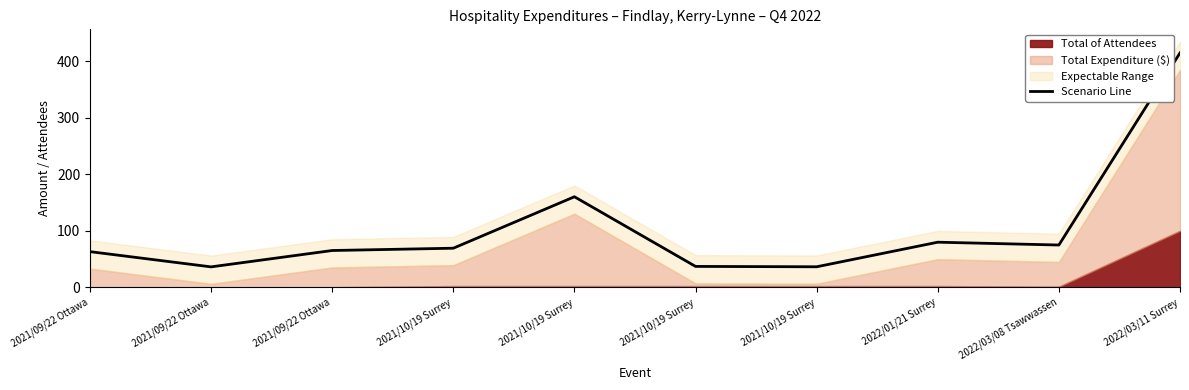

The value at 2021/10/19 Surrey is 69.0. True or false?

True